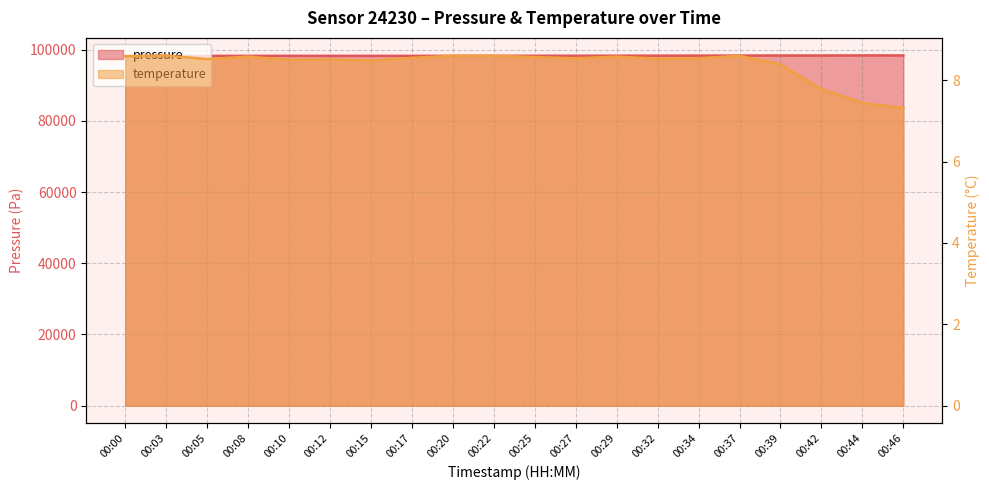

Rank the categories by pressure value from highest to lowest.

00:44, 00:46, 00:39, 00:42, 00:37, 00:34, 00:32, 00:29, 00:27, 00:25, 00:22, 00:10, 00:15, 00:20, 00:08, 00:17, 00:12, 00:03, 00:05, 00:00